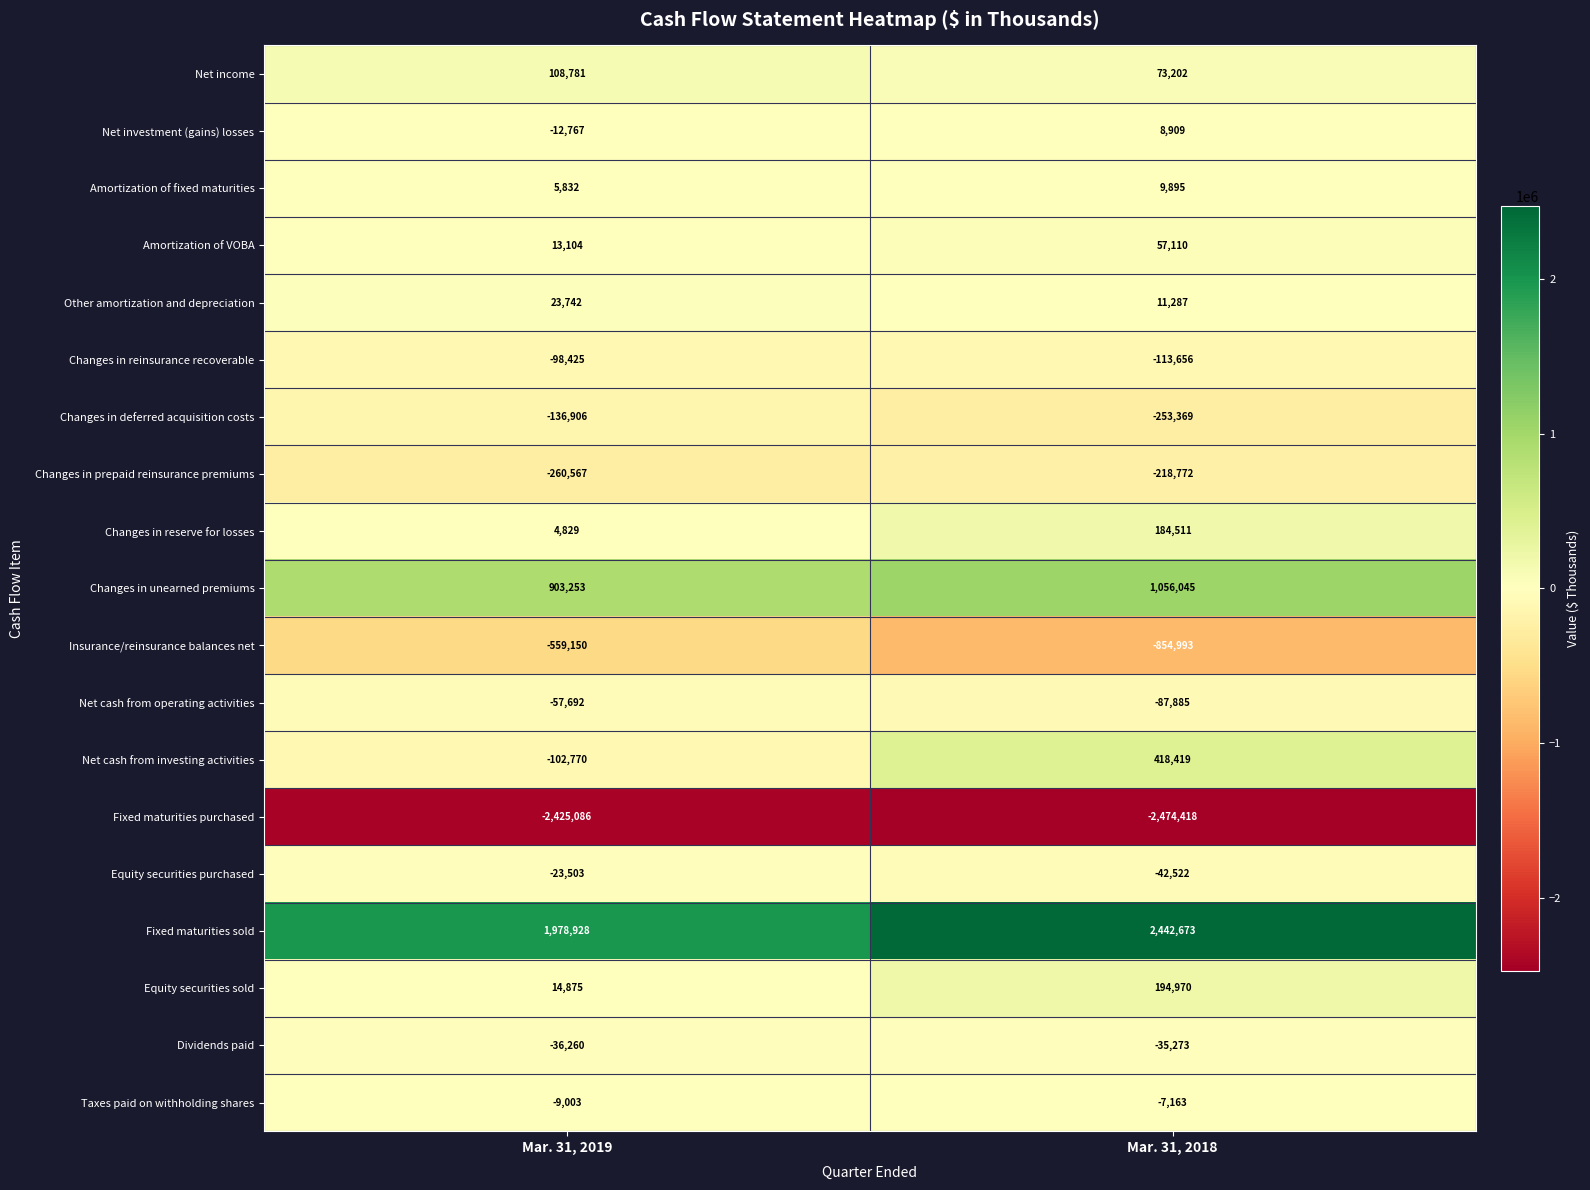

Rank the series at Mar. 31, 2018 from lowest to highest value.

Fixed maturities purchased, Insurance/reinsurance balances net, Changes in deferred acquisition costs, Changes in prepaid reinsurance premiums, Changes in reinsurance recoverable, Net cash from operating activities, Equity securities purchased, Dividends paid, Taxes paid on withholding shares, Net investment (gains) losses, Amortization of fixed maturities, Other amortization and depreciation, Amortization of VOBA, Net income, Changes in reserve for losses, Equity securities sold, Net cash from investing activities, Changes in unearned premiums, Fixed maturities sold